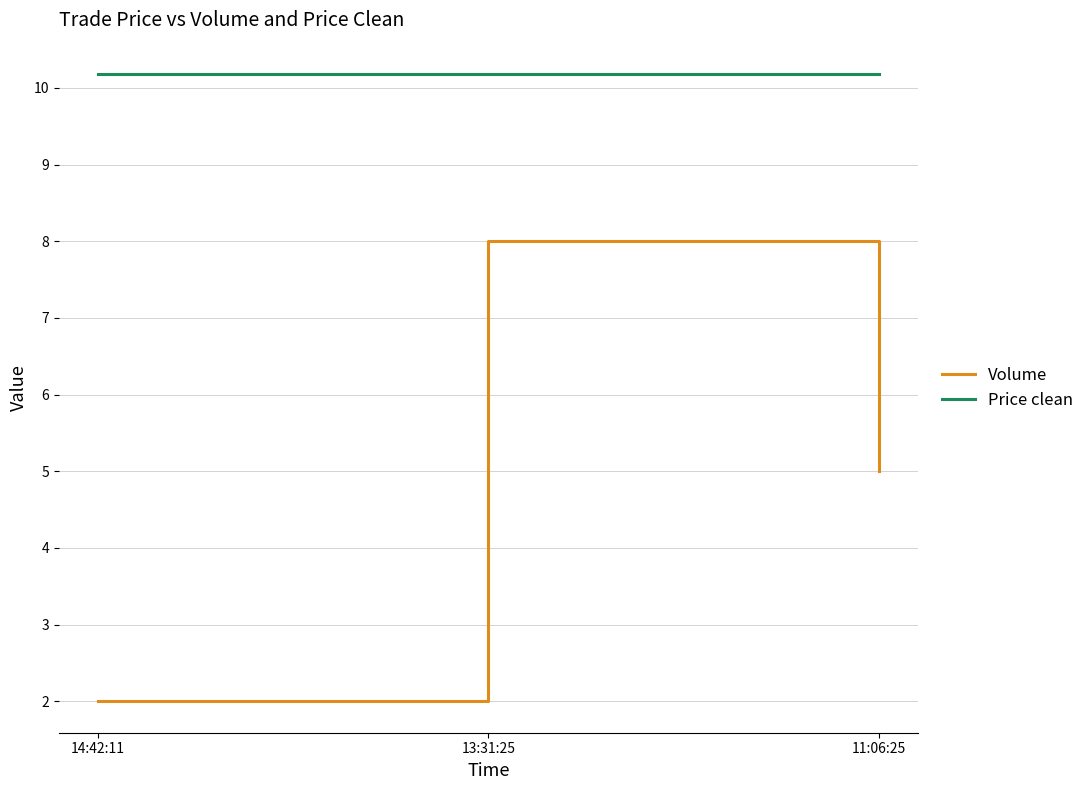

Reading left to right, transcribe all the data shown in this chart.

Volume: 14:42:11=2.0	13:31:25=8.0	11:06:25=5.0
Price clean: 14:42:11=10.2	13:31:25=10.2	11:06:25=10.2